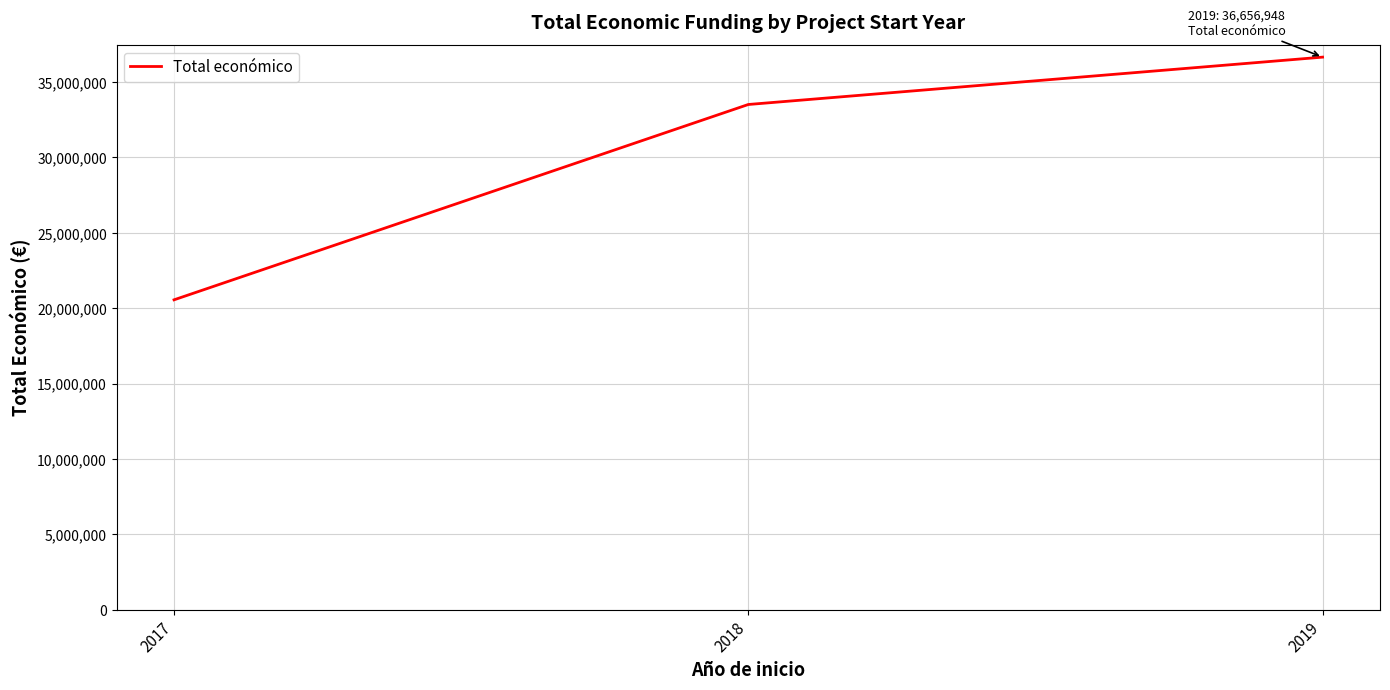

Does the chart display data point markers on the line(s)?

No